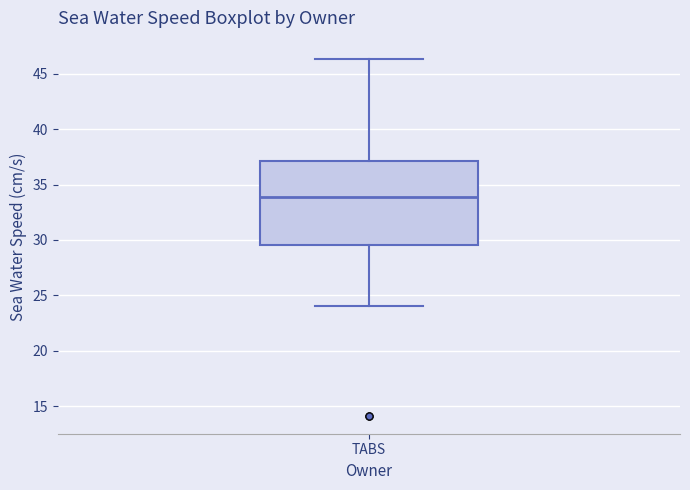

Read this box plot against the y-axis: the position of the median line, the range covered by the box, and the ends of both whiskers. The values are not printed on the chart, so give them approximately, as read against the axis.

median 34.0, box 29.5 to 37.0, whiskers 24.0 to 46.5